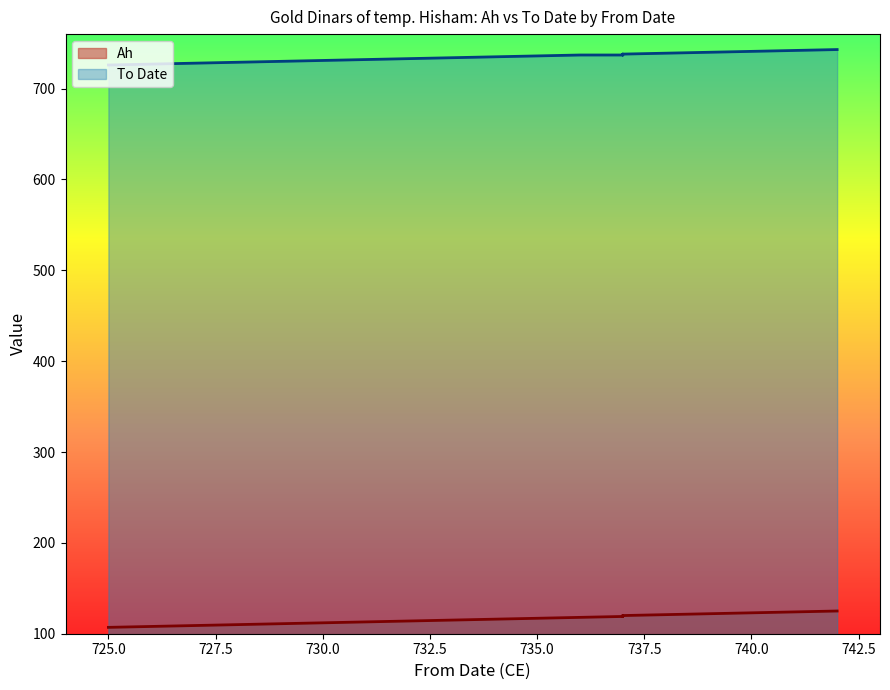

True or false: To Date has a value of 728 at 729.

True